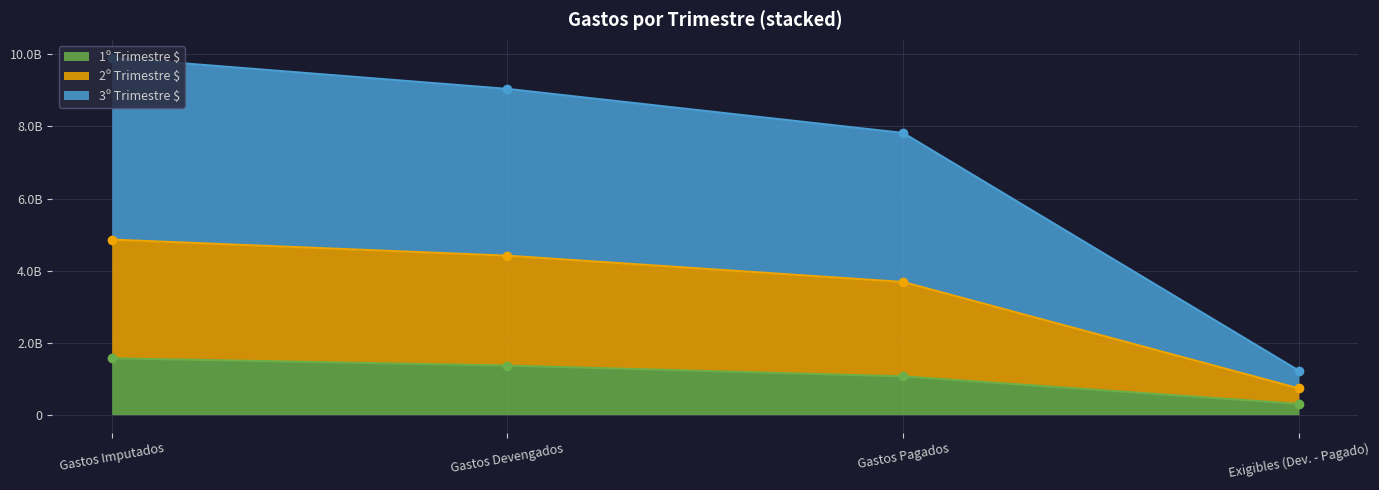

What is the lowest value of the 1º Trimestre $ series?

299410339.1